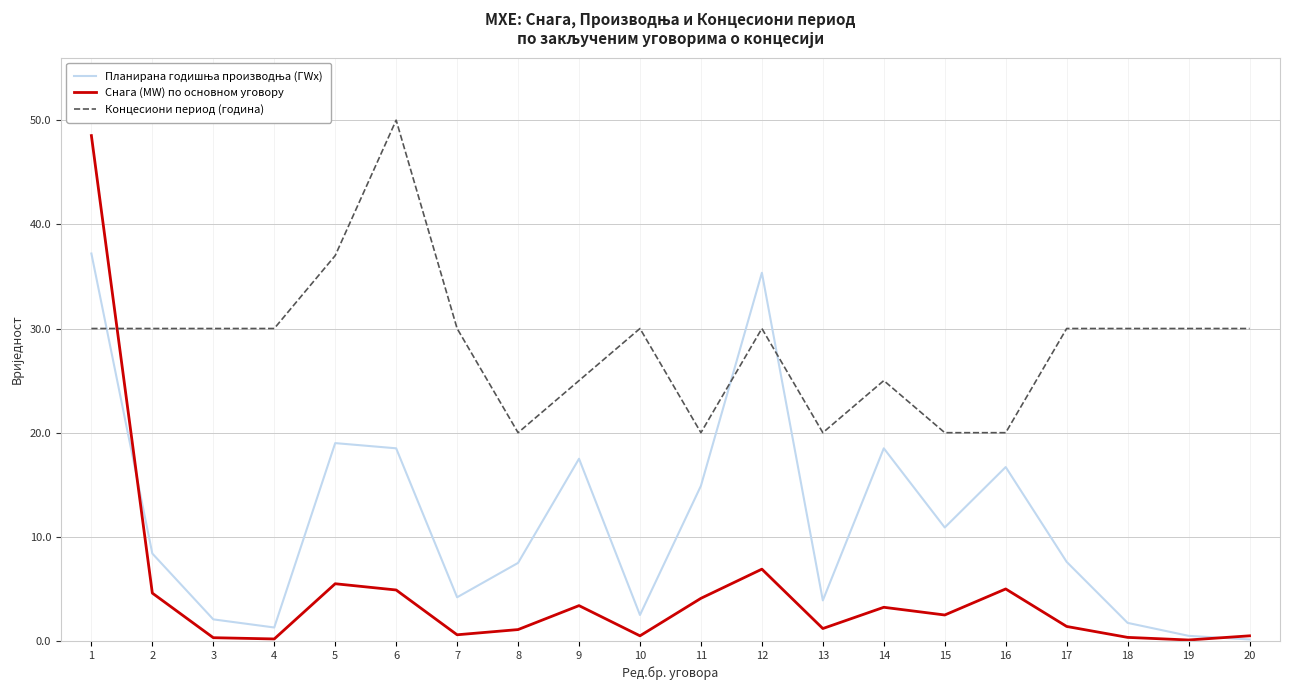

The Концесиони период (година) series shows 42.6 at 4. True or false?

False